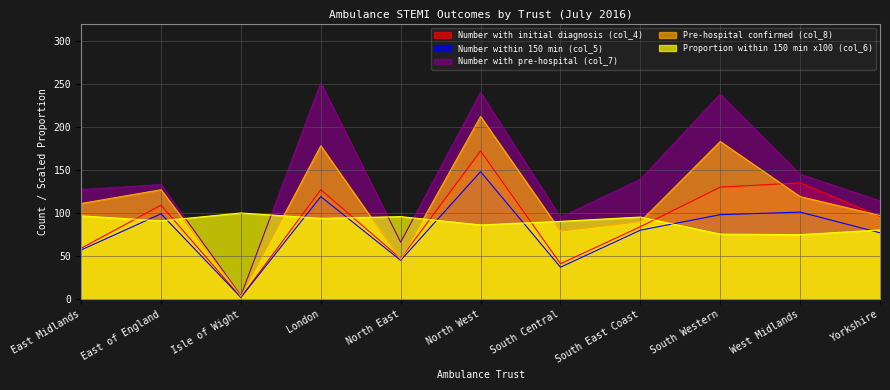

The value of Number with pre-hospital (col_7) at North West is 240.0. True or false?

True